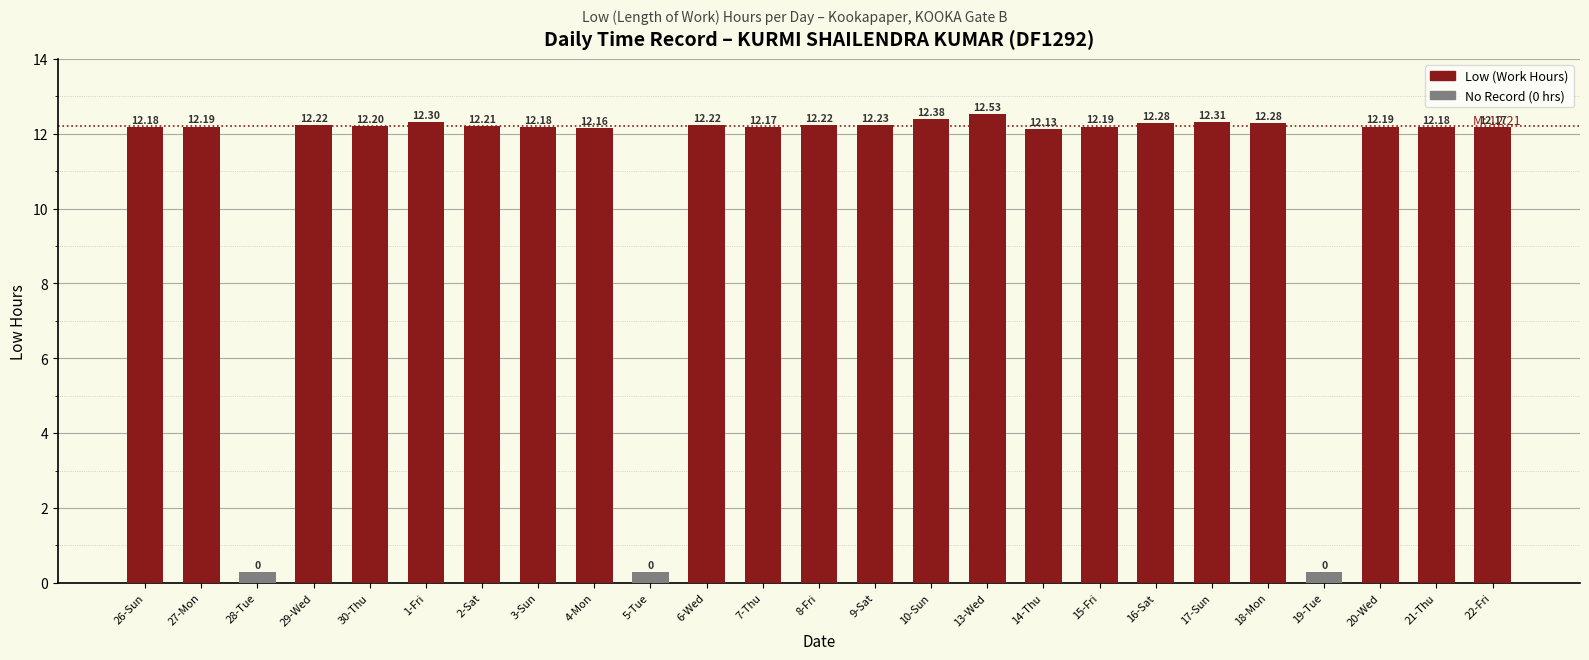

What is the value of the 15th bar from the left?

12.4